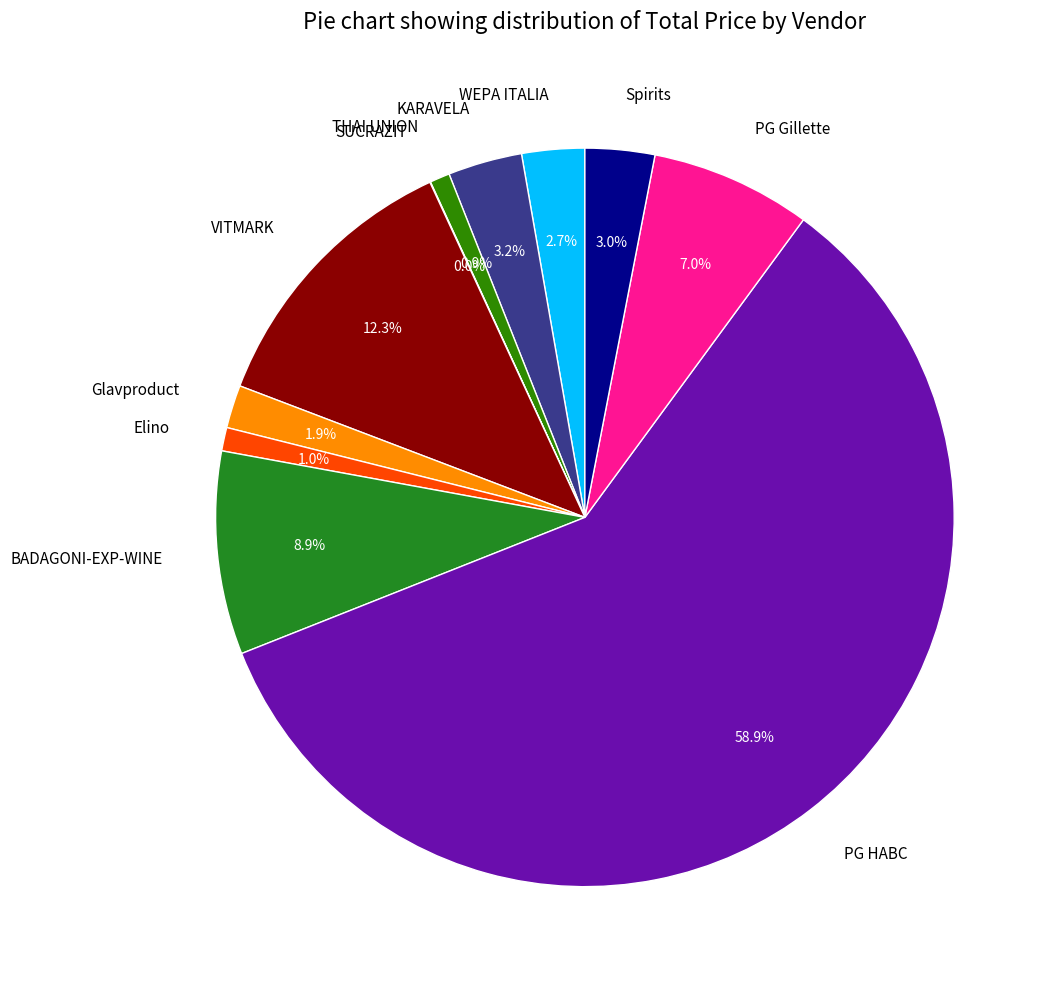

Is it true that BADAGONI-EXP-WINE is 1% of the pie?

False